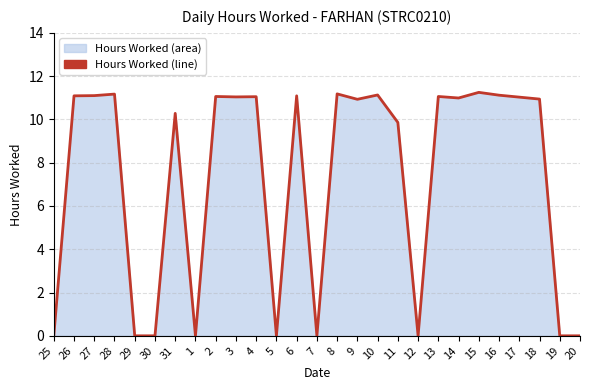

What position from the left is 4?

11